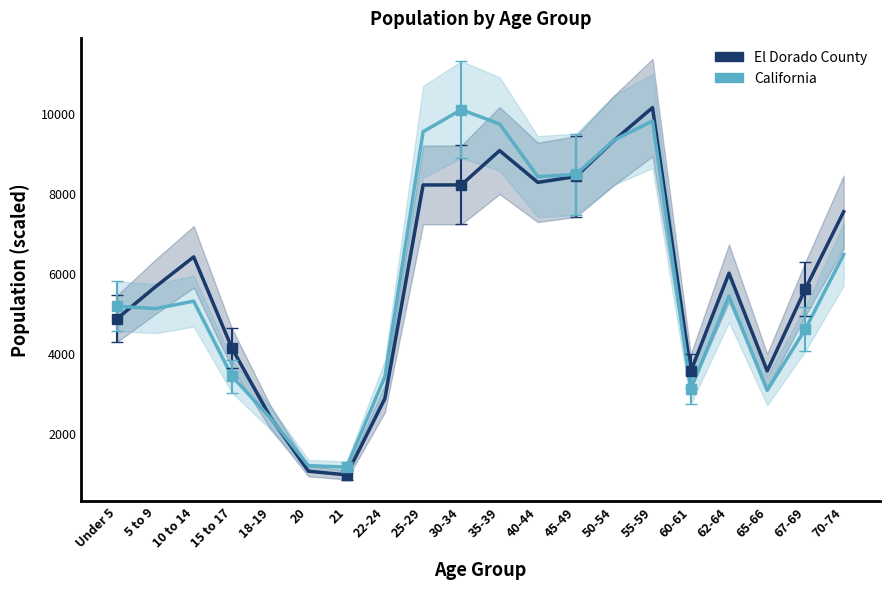

Where is the first local minimum for El Dorado County?

21